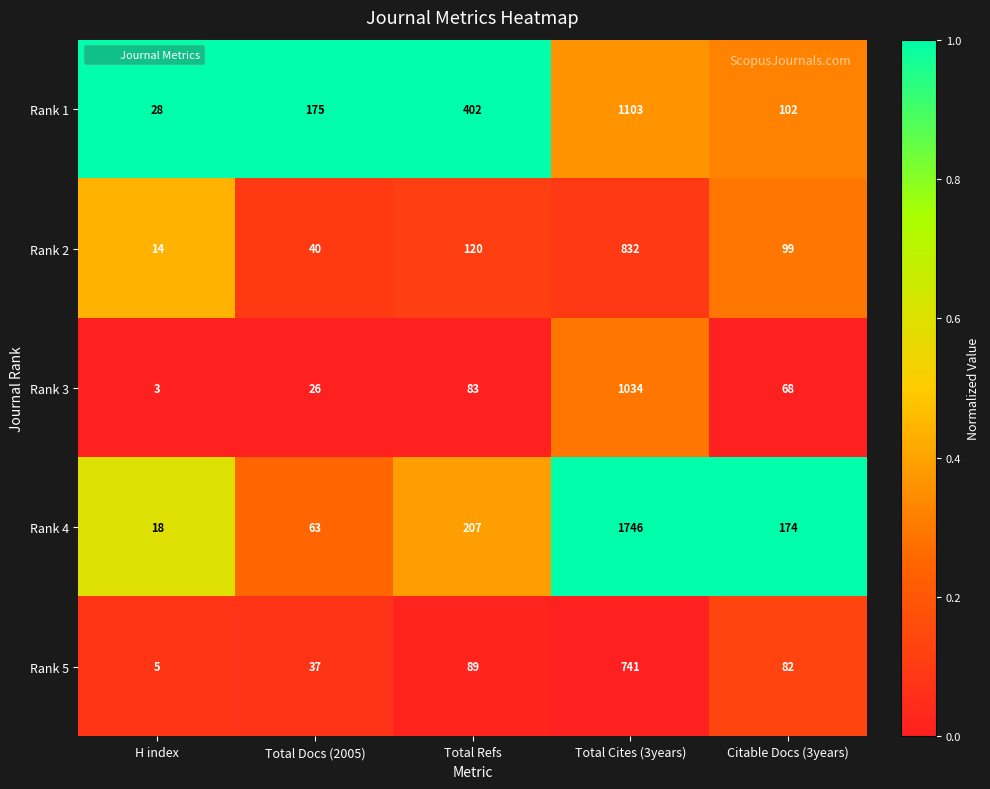

Which series has the largest range (max minus min)?

Rank 4